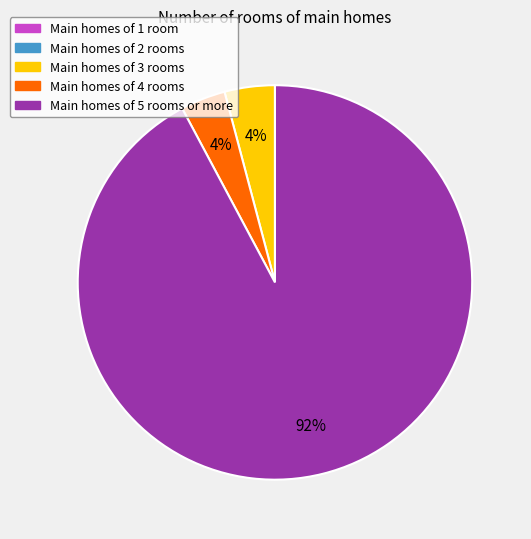

To the nearest percent, what is the average slice percentage?

20%